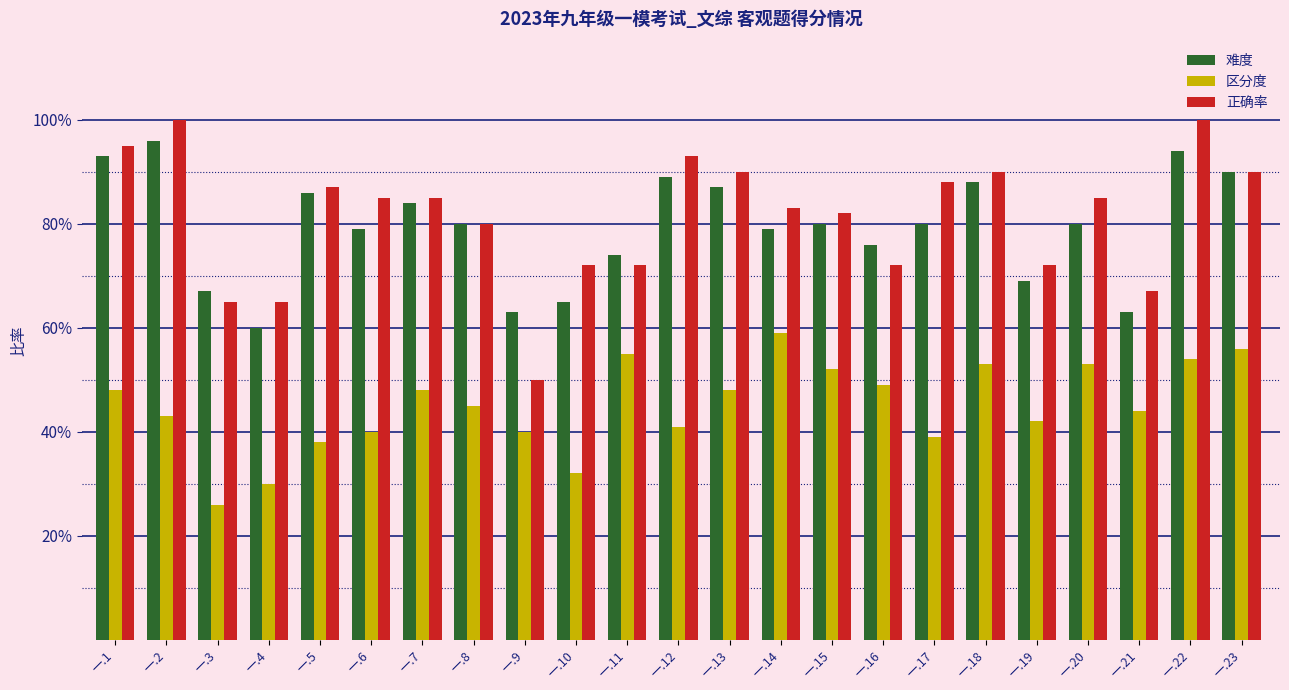

Does the chart contain stacked bars?

No